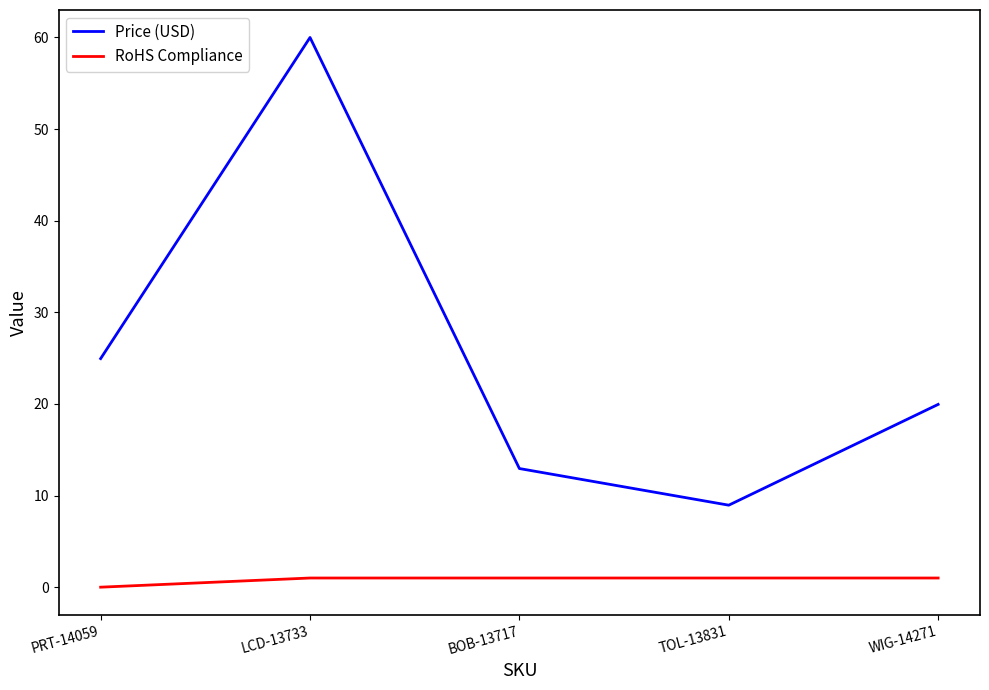

At which category is the sum across all series the highest?

LCD-13733